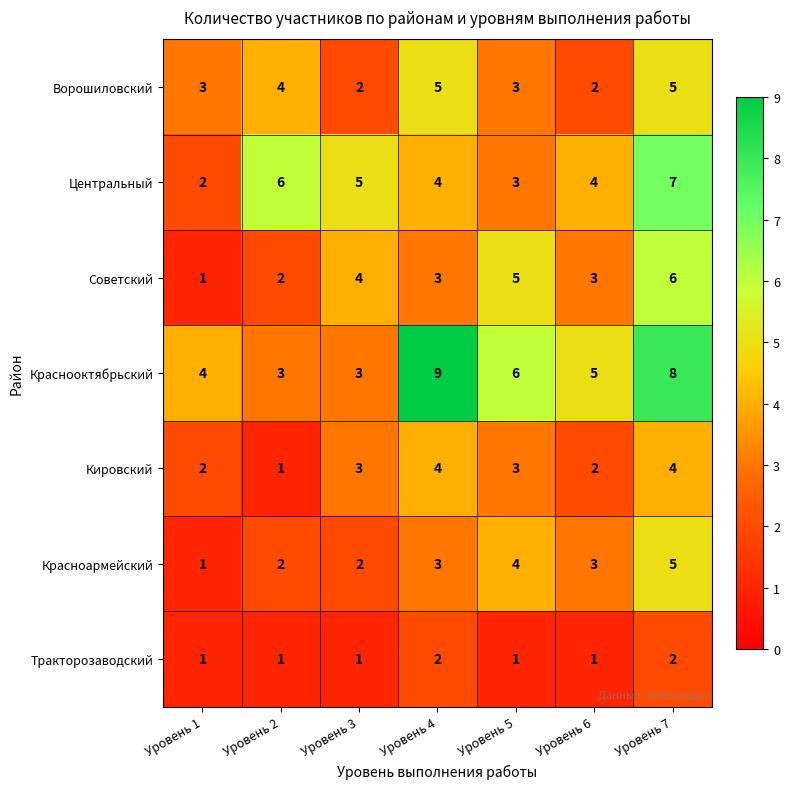

What is the difference between the maximum and minimum values in the Кировский series?

3